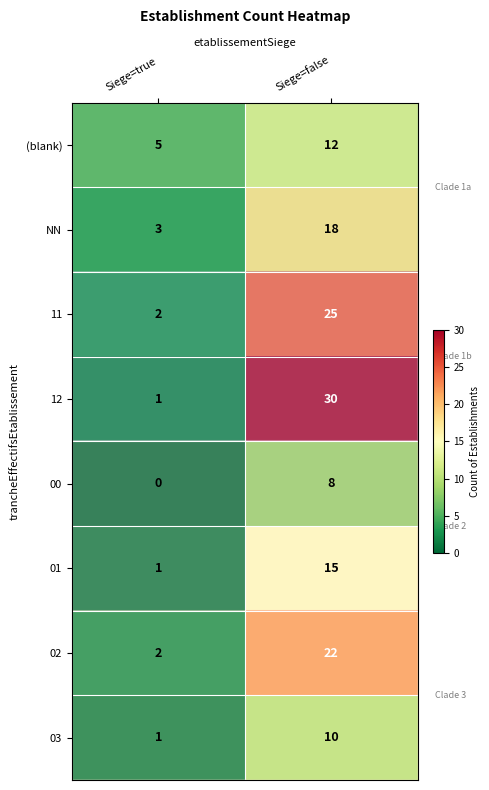

What is the maximum value shown in the chart?

30